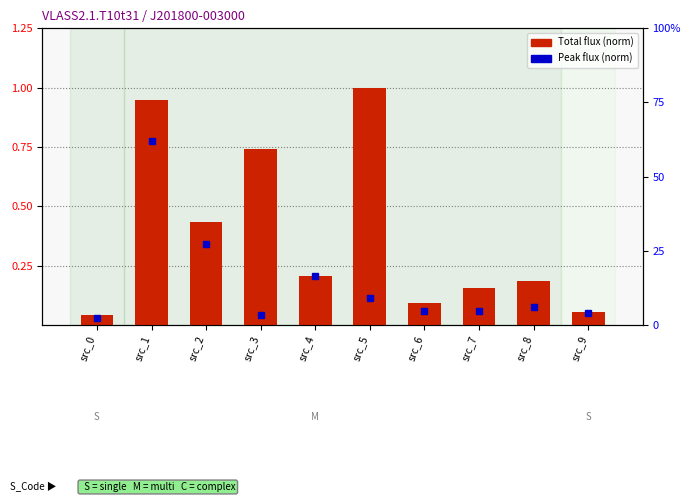

At which category does the chart reach its minimum across all series?

src_0